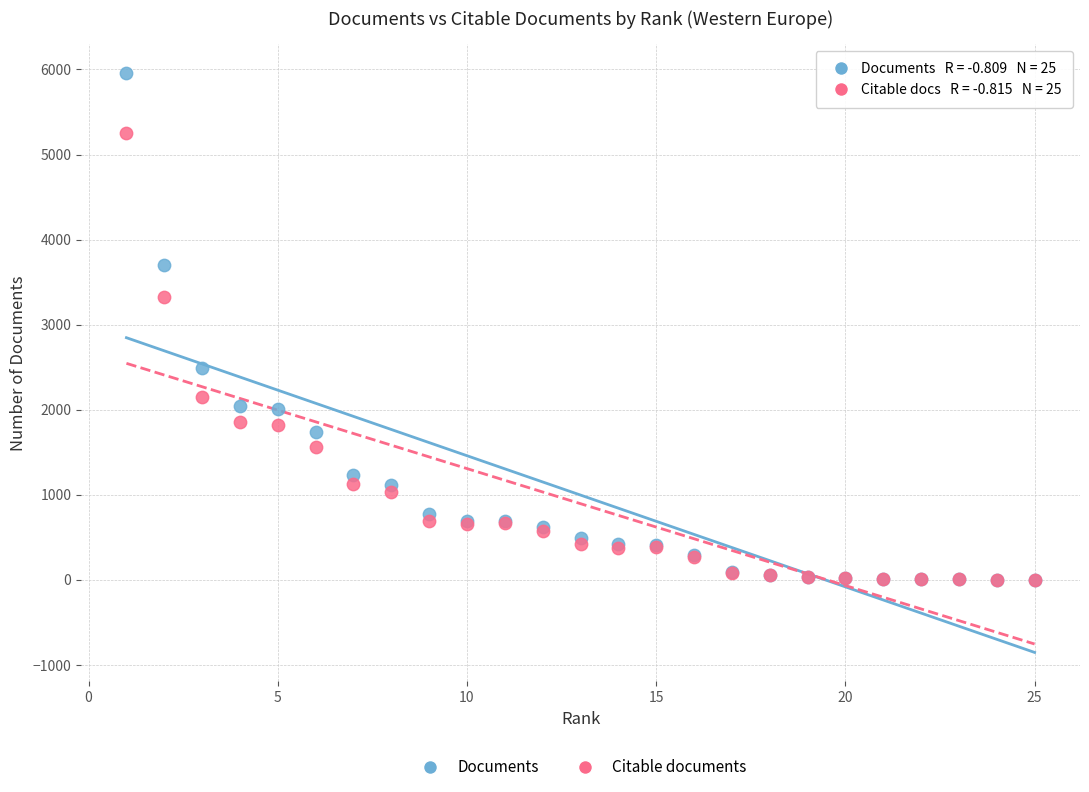

Across all series, what Y value is closest to 2979?

3325